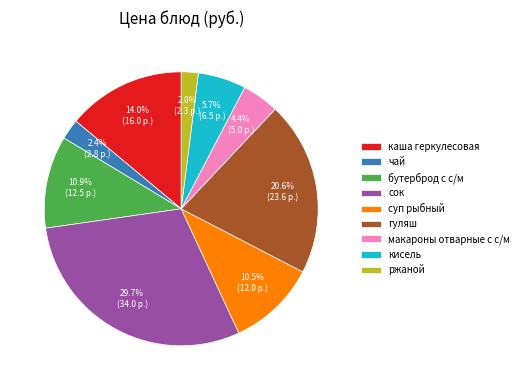

What percentage is NOT represented by макароны отварные с с/м?

95.6%